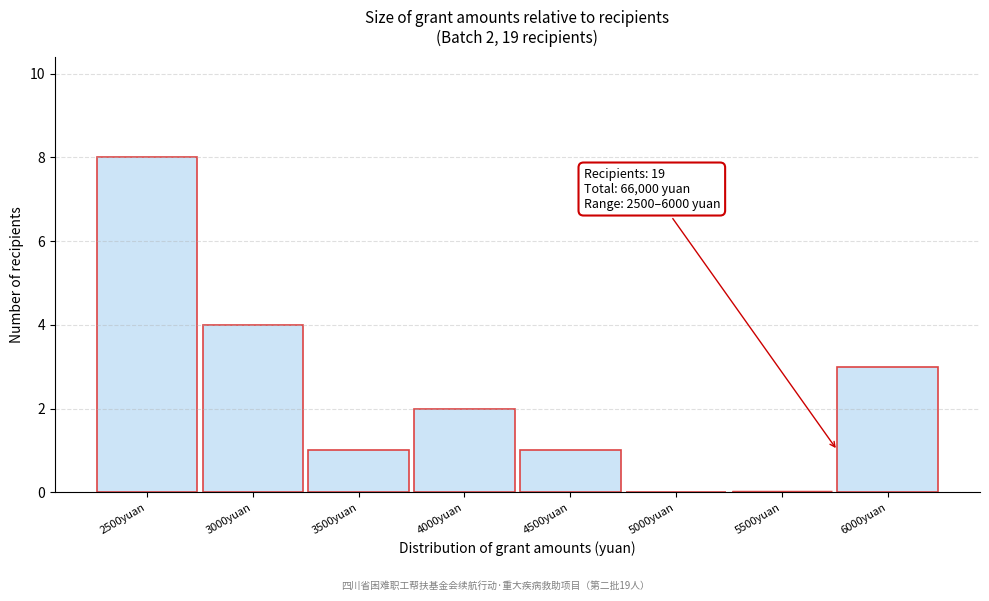

Reading left to right, transcribe all the data shown in this chart.

2500yuan=8	3000yuan=4	3500yuan=1	4000yuan=2	4500yuan=1	5000yuan=0	5500yuan=0	6000yuan=3